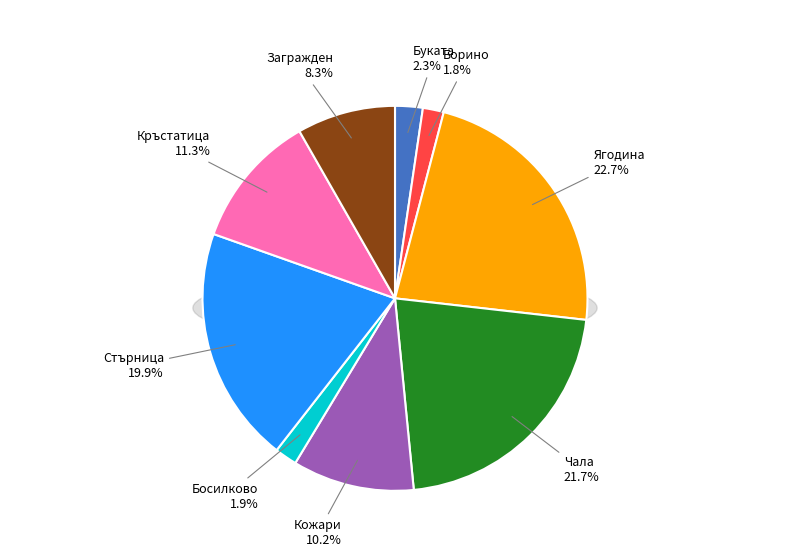

To the nearest percent, what is the average slice percentage?

11%